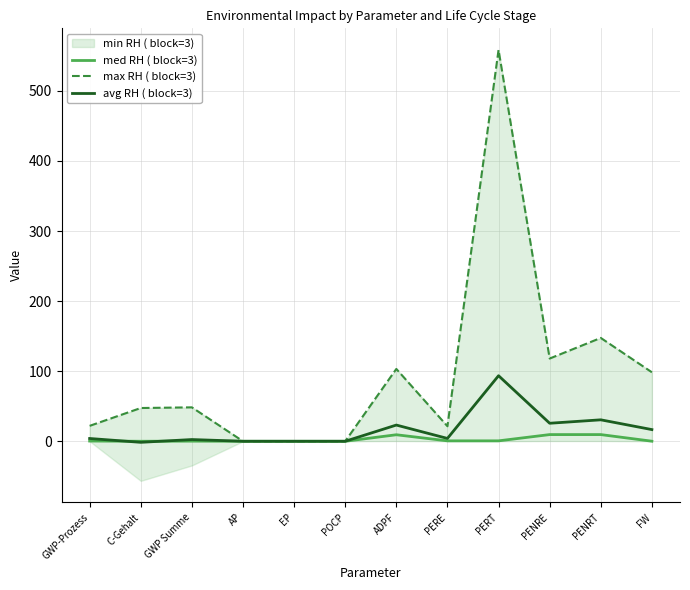

What is the average value of the avg RH ( block=3) series?

16.5